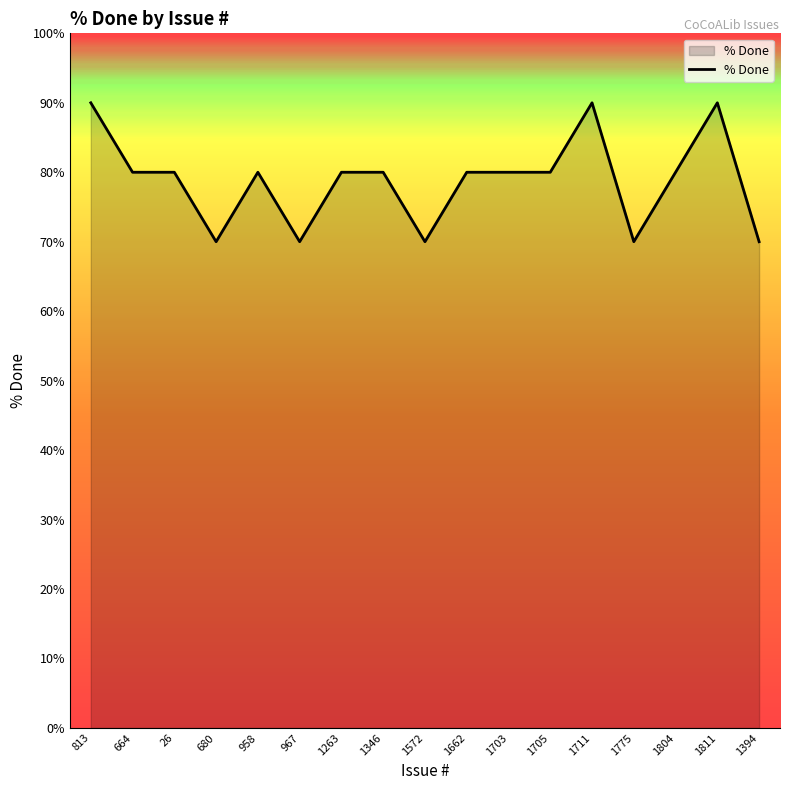

How many lines are shown in the chart?

1